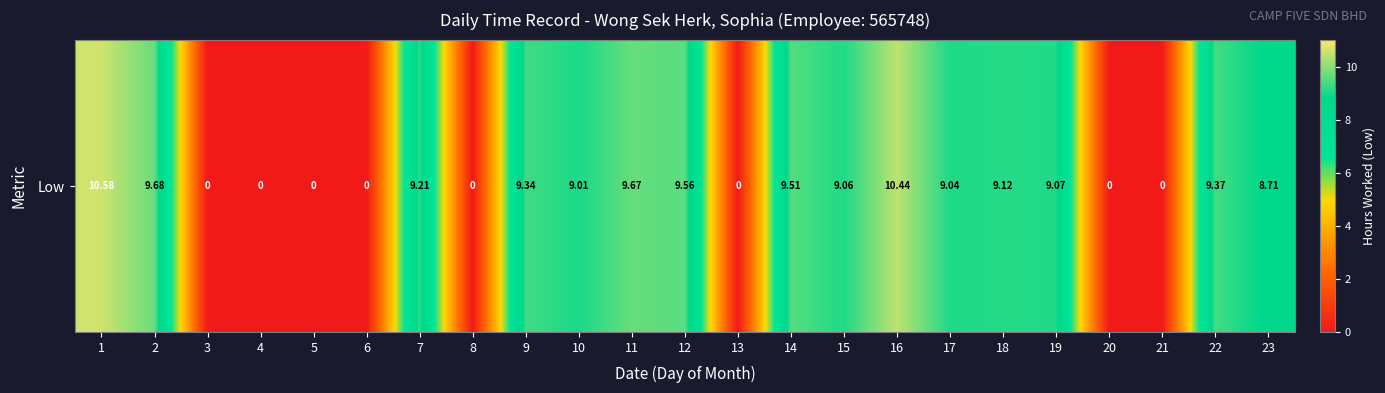

Where is the data nearest to the value 5?

23